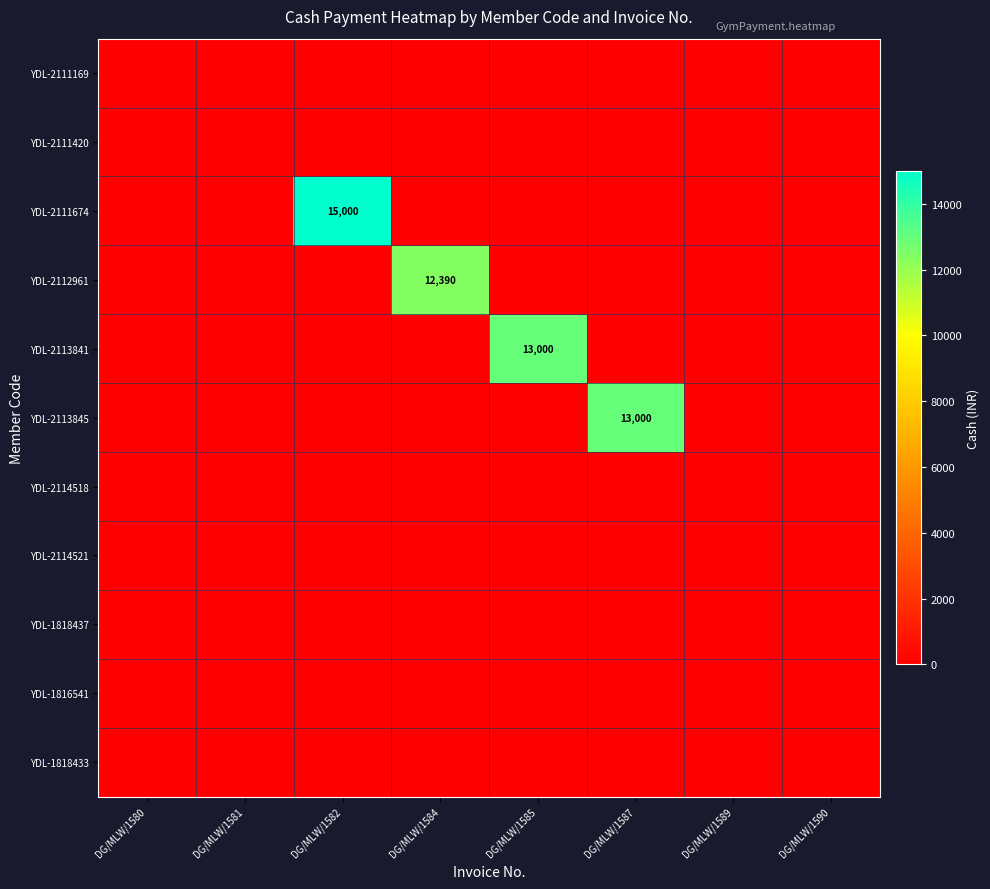

Is it true that YDL-2111420 equals 0 at DG/MLW/1585?

True